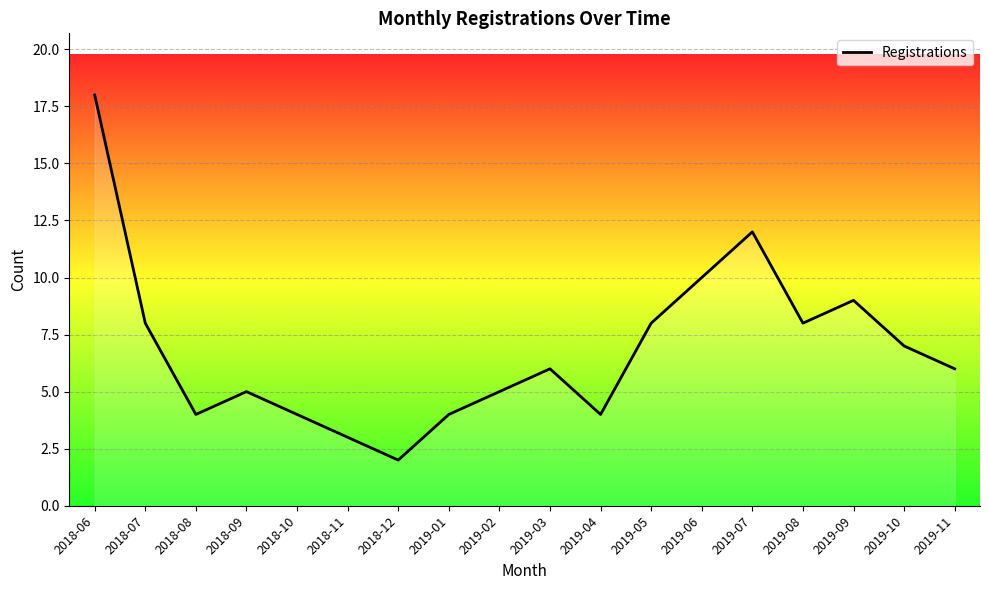

What position from the right is 2019-03?

9